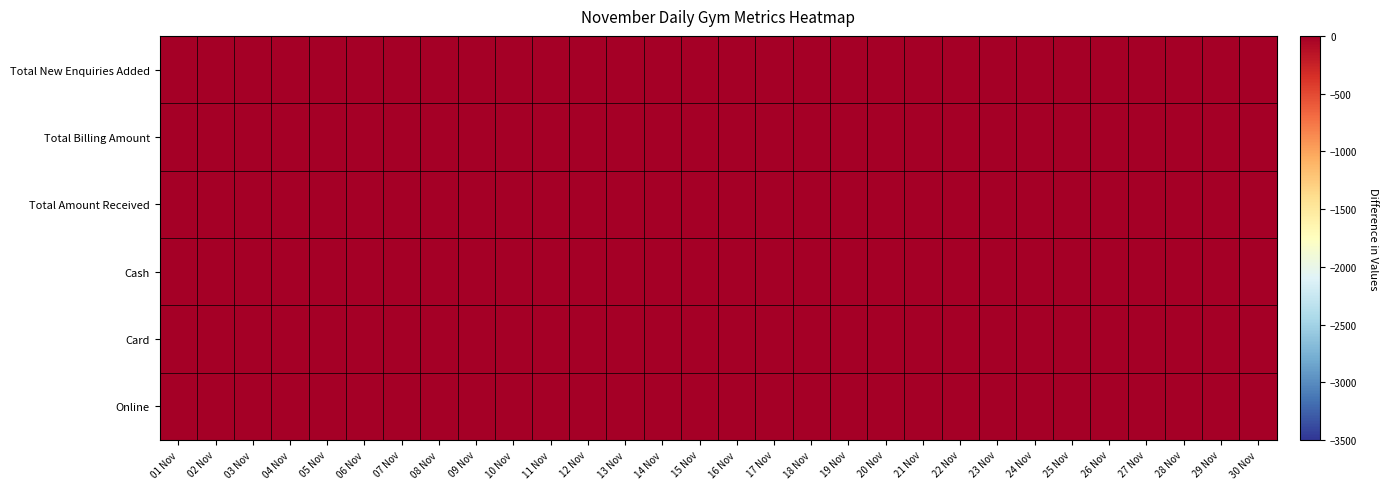

Reading left to right, transcribe all the data shown in this chart.

Total New Enquiries Added: 01 Nov=0	02 Nov=0	03 Nov=0	04 Nov=0	05 Nov=0	06 Nov=0	07 Nov=0	08 Nov=0	09 Nov=0	10 Nov=0	11 Nov=0	12 Nov=0	13 Nov=0	14 Nov=0	15 Nov=0	16 Nov=0	17 Nov=0	18 Nov=0	19 Nov=0	20 Nov=0	21 Nov=0	22 Nov=0	23 Nov=0	24 Nov=0	25 Nov=0	26 Nov=0	27 Nov=0	28 Nov=-1	29 Nov=0	30 Nov=0
Total Billing Amount: 01 Nov=0	02 Nov=0	03 Nov=0	04 Nov=0	05 Nov=0	06 Nov=0	07 Nov=0	08 Nov=0	09 Nov=0	10 Nov=0	11 Nov=0	12 Nov=0	13 Nov=0	14 Nov=0	15 Nov=0	16 Nov=0	17 Nov=0	18 Nov=0	19 Nov=0	20 Nov=0	21 Nov=0	22 Nov=0	23 Nov=0	24 Nov=0	25 Nov=0	26 Nov=0	27 Nov=0	28 Nov=0	29 Nov=0	30 Nov=0
Total Amount Received: 01 Nov=0	02 Nov=0	03 Nov=0	04 Nov=0	05 Nov=0	06 Nov=0	07 Nov=0	08 Nov=0	09 Nov=0	10 Nov=0	11 Nov=0	12 Nov=0	13 Nov=0	14 Nov=0	15 Nov=0	16 Nov=0	17 Nov=0	18 Nov=0	19 Nov=0	20 Nov=0	21 Nov=0	22 Nov=0	23 Nov=0	24 Nov=0	25 Nov=0	26 Nov=0	27 Nov=0	28 Nov=0	29 Nov=0	30 Nov=0
Cash: 01 Nov=0	02 Nov=0	03 Nov=0	04 Nov=0	05 Nov=0	06 Nov=0	07 Nov=0	08 Nov=0	09 Nov=0	10 Nov=0	11 Nov=0	12 Nov=0	13 Nov=0	14 Nov=0	15 Nov=0	16 Nov=0	17 Nov=0	18 Nov=0	19 Nov=0	20 Nov=0	21 Nov=0	22 Nov=0	23 Nov=0	24 Nov=0	25 Nov=0	26 Nov=0	27 Nov=0	28 Nov=0	29 Nov=0	30 Nov=0
Card: 01 Nov=0	02 Nov=0	03 Nov=0	04 Nov=0	05 Nov=0	06 Nov=0	07 Nov=0	08 Nov=0	09 Nov=0	10 Nov=0	11 Nov=0	12 Nov=0	13 Nov=0	14 Nov=0	15 Nov=0	16 Nov=0	17 Nov=0	18 Nov=0	19 Nov=0	20 Nov=0	21 Nov=0	22 Nov=0	23 Nov=0	24 Nov=0	25 Nov=0	26 Nov=0	27 Nov=0	28 Nov=0	29 Nov=0	30 Nov=0
Online: 01 Nov=0	02 Nov=0	03 Nov=0	04 Nov=0	05 Nov=0	06 Nov=0	07 Nov=0	08 Nov=0	09 Nov=0	10 Nov=0	11 Nov=0	12 Nov=0	13 Nov=0	14 Nov=0	15 Nov=0	16 Nov=0	17 Nov=0	18 Nov=0	19 Nov=0	20 Nov=0	21 Nov=0	22 Nov=0	23 Nov=0	24 Nov=0	25 Nov=0	26 Nov=0	27 Nov=0	28 Nov=0	29 Nov=0	30 Nov=0